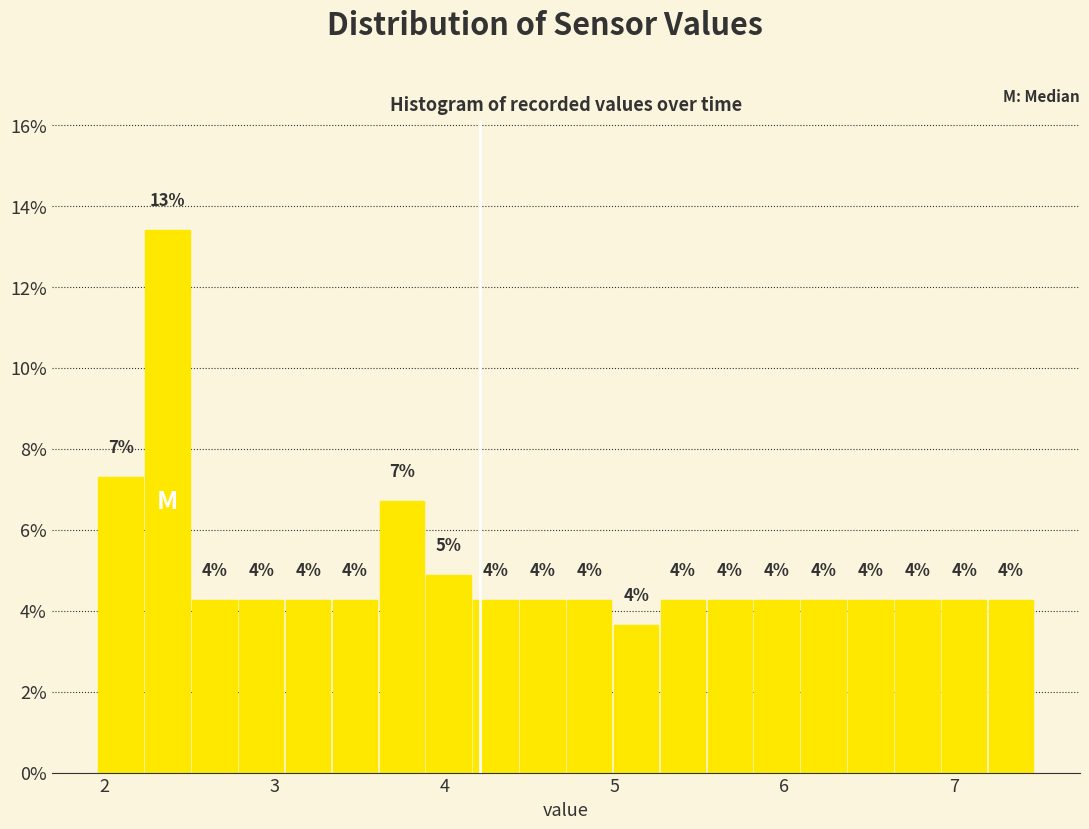

Read against the x-axis, roughly where is the centre of the tallest bar?

2.4